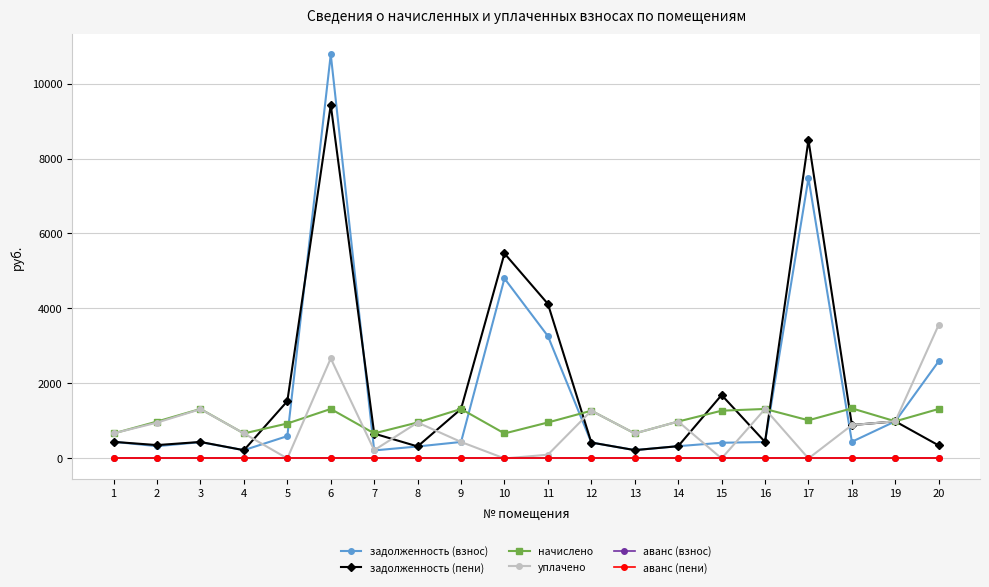

How many series are shown in this chart?

6